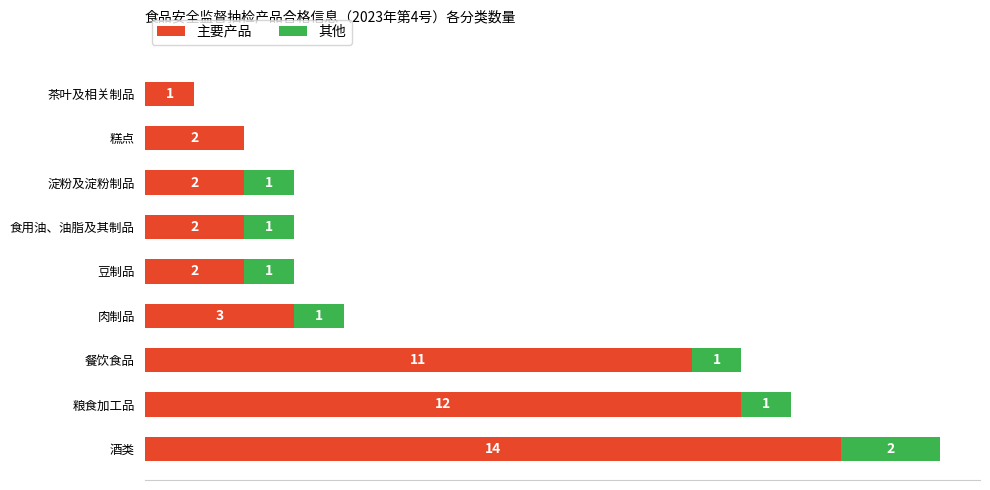

At which category is the sum across all series the highest?

酒类